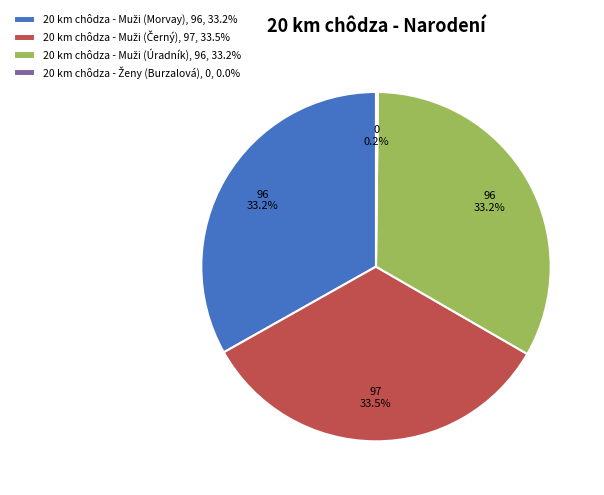

To the nearest percent, what is the average slice percentage?

25%